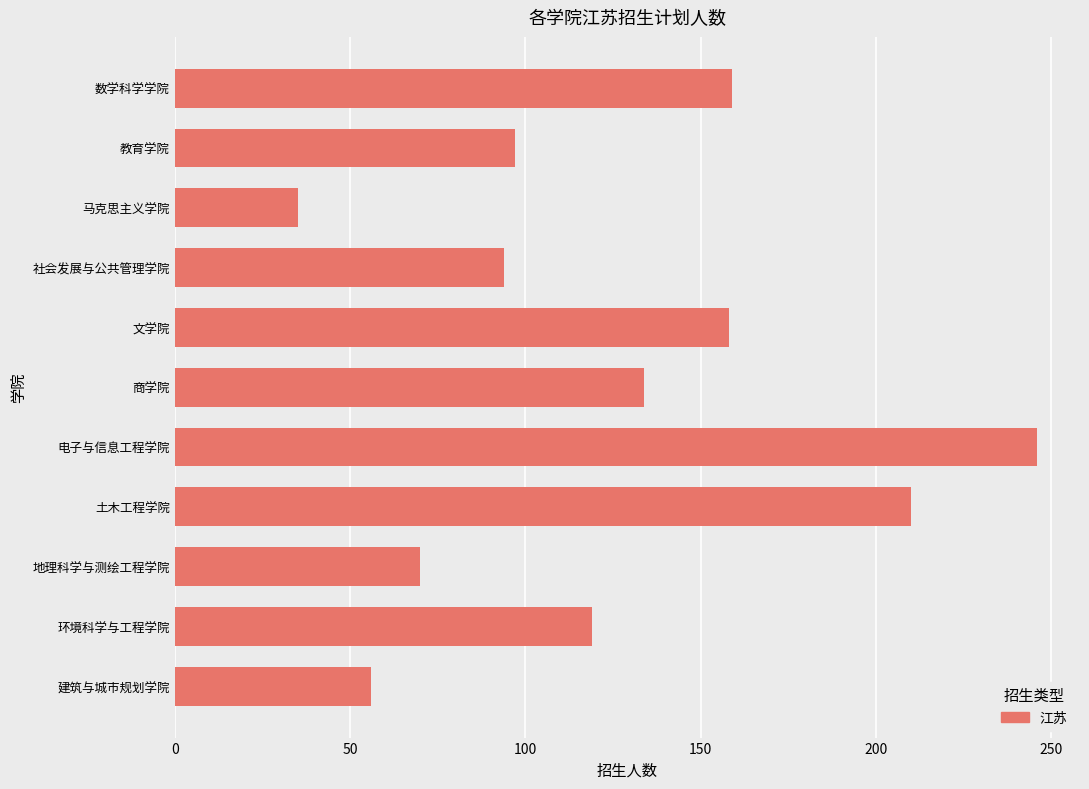

What is the average value?

125